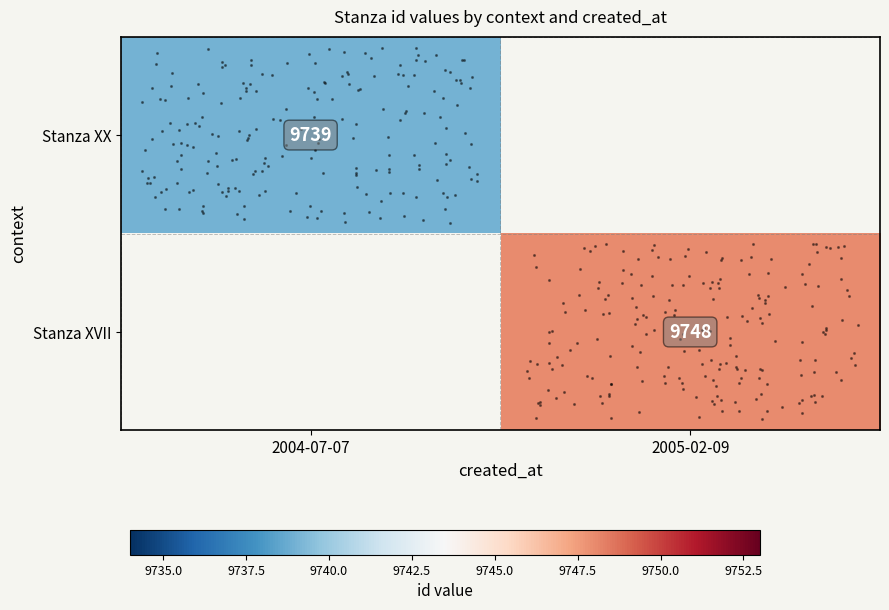

List the labels in order of Stanza XVII value, largest first.

2004-07-07, 2005-02-09